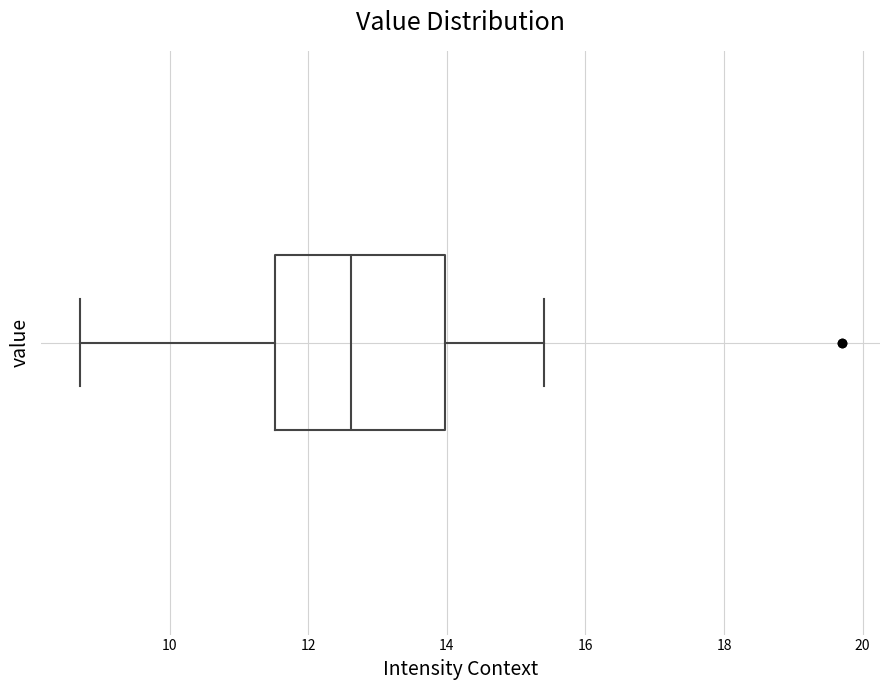

Where is the right edge of the box on the x-axis? The values are not printed on the chart, so give them approximately, as read against the axis.

14.0